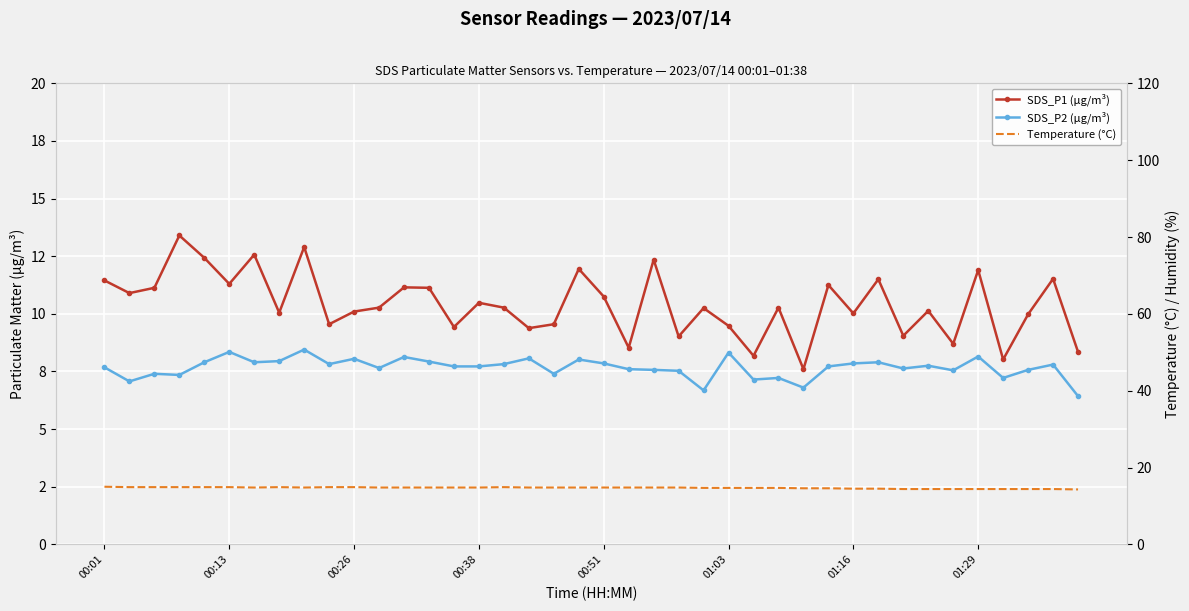

How many distinct data groups are displayed?

3